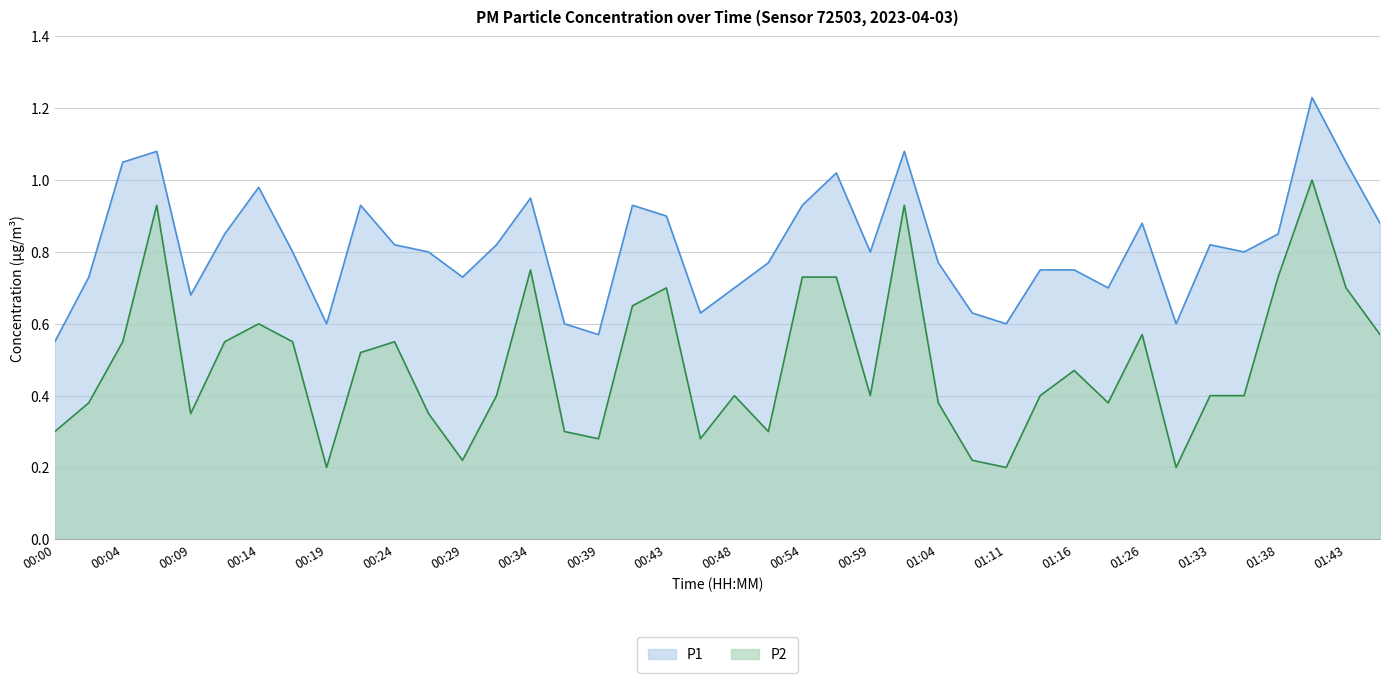

Is it true that P2 equals 0.6 at 00:04?

True